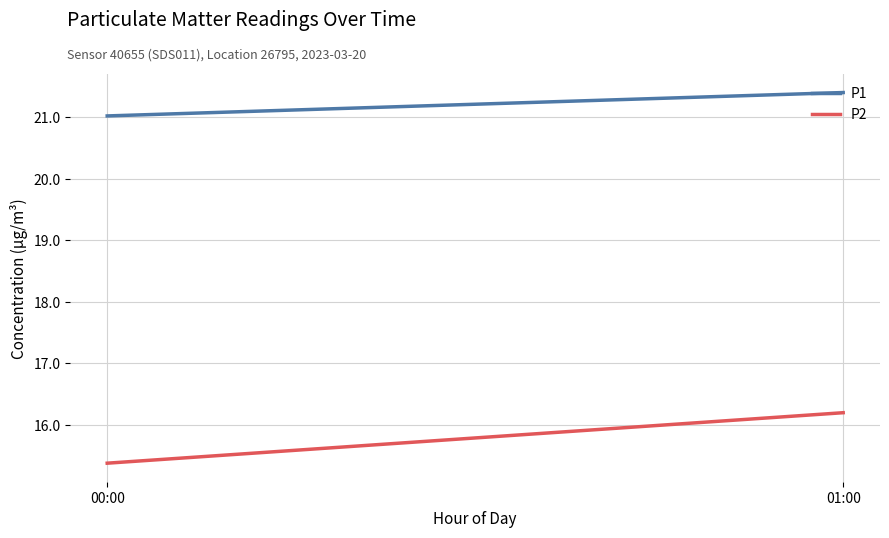

At which category is the sum across all series the highest?

01:00